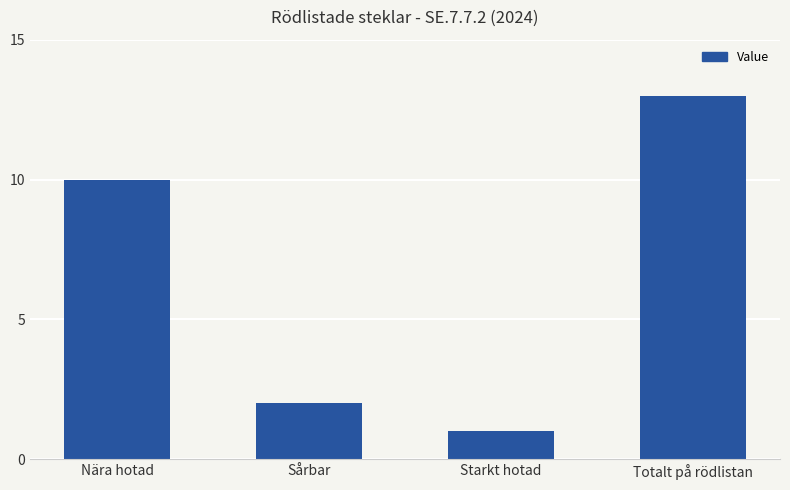

Does the chart contain any negative values?

No